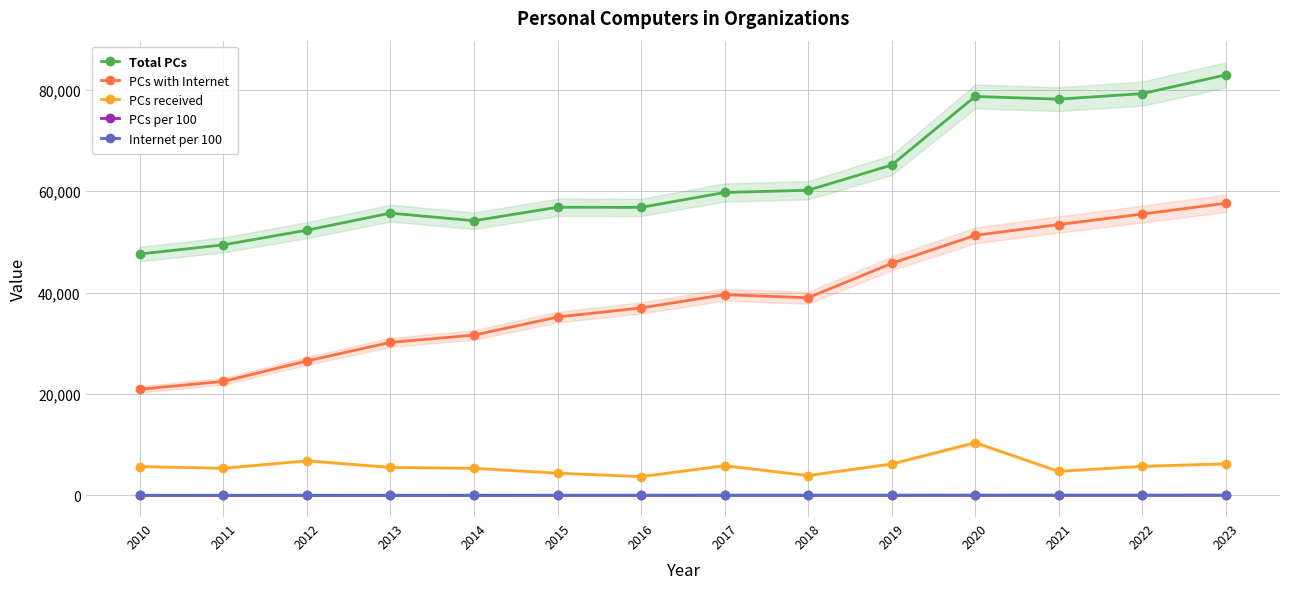

What is the value of the PCs per 100 point at the 14th from the left?

61